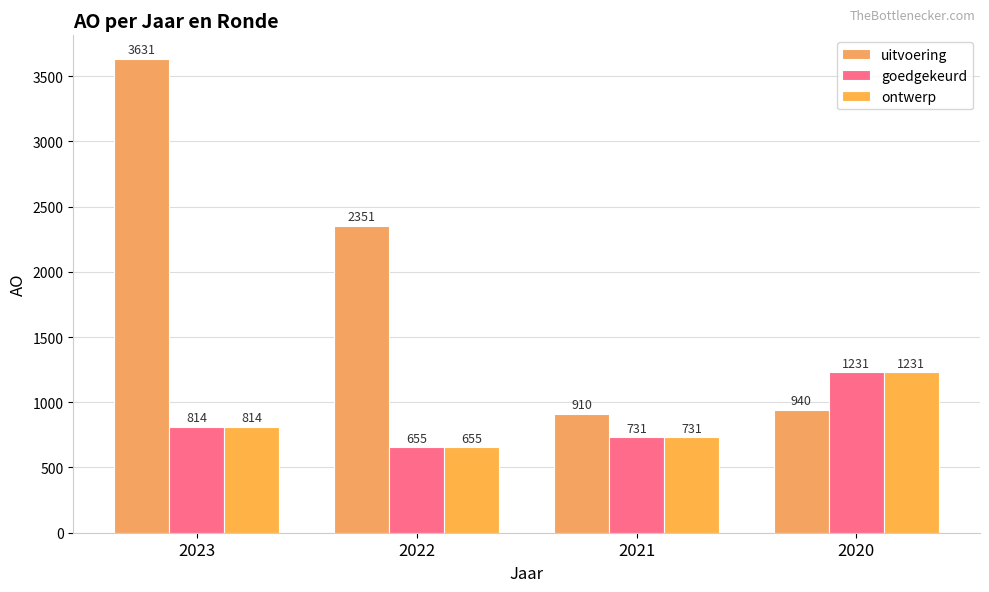

Reading right to left, transcribe all the data shown in this chart.

uitvoering: 2020=940	2021=910	2022=2351	2023=3631
goedgekeurd: 2020=1231	2021=731	2022=655	2023=814
ontwerp: 2020=1231	2021=731	2022=655	2023=814